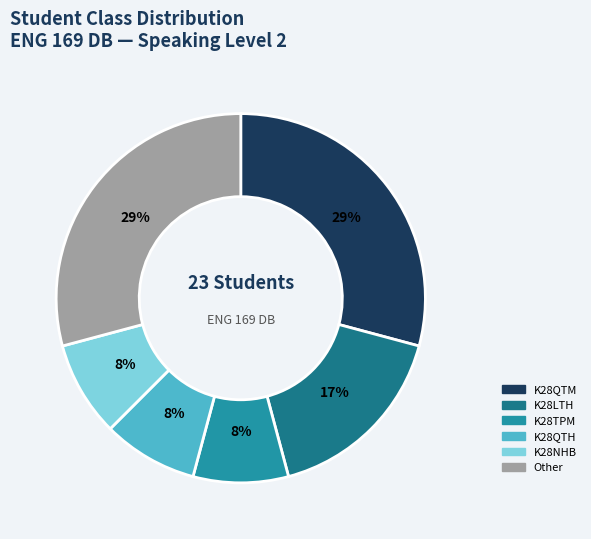

To the nearest percent, what is the average slice percentage?

17%